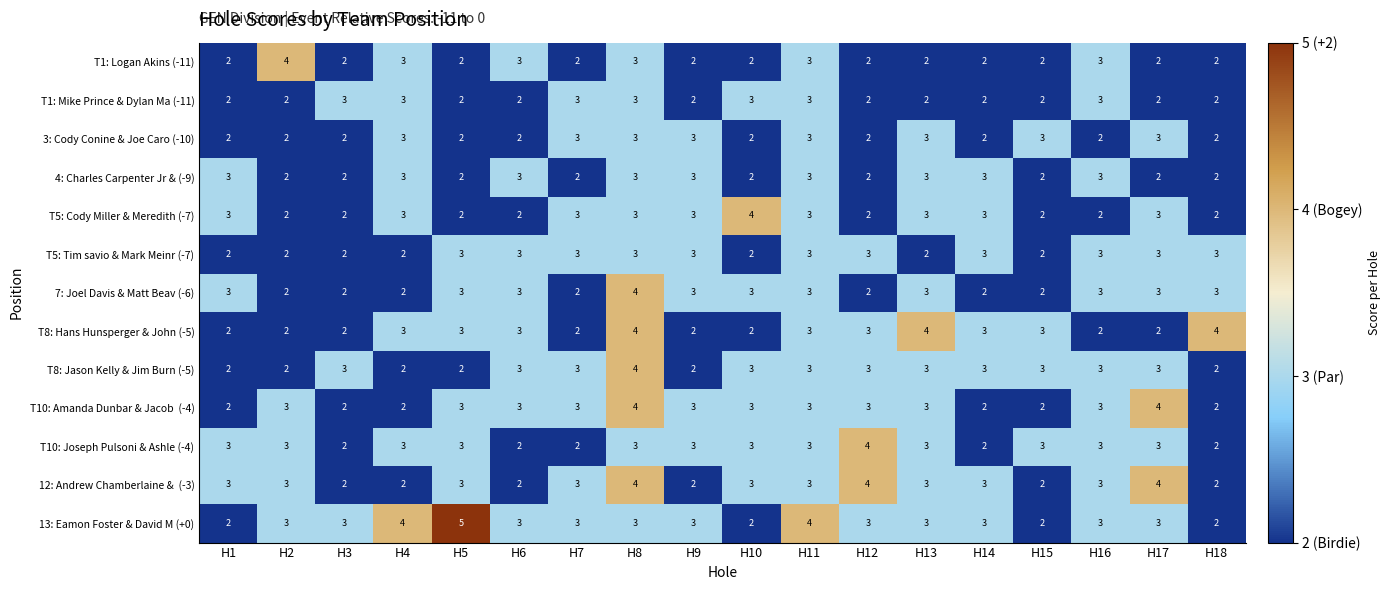

What is the greatest value displayed?

5